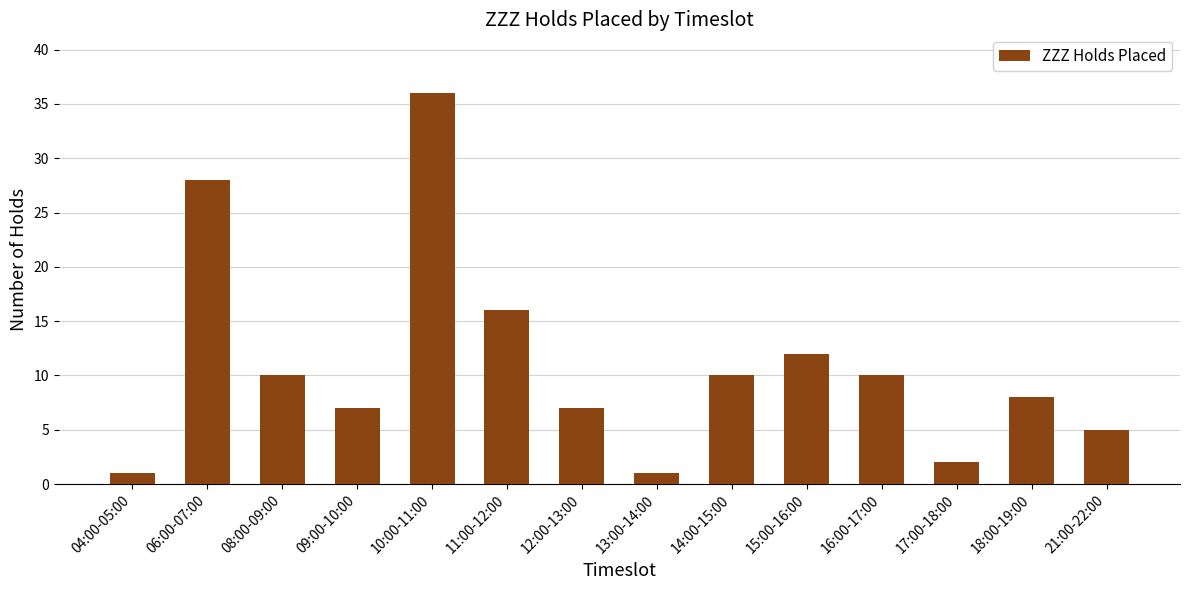

Does the chart contain any negative values?

No